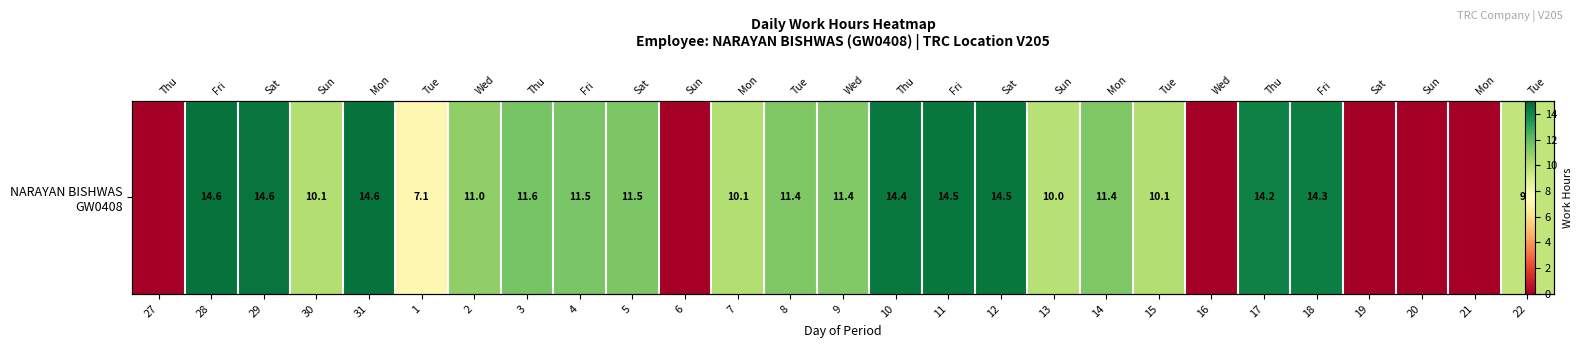

True or false: the data shows -6.8 at 21.

False